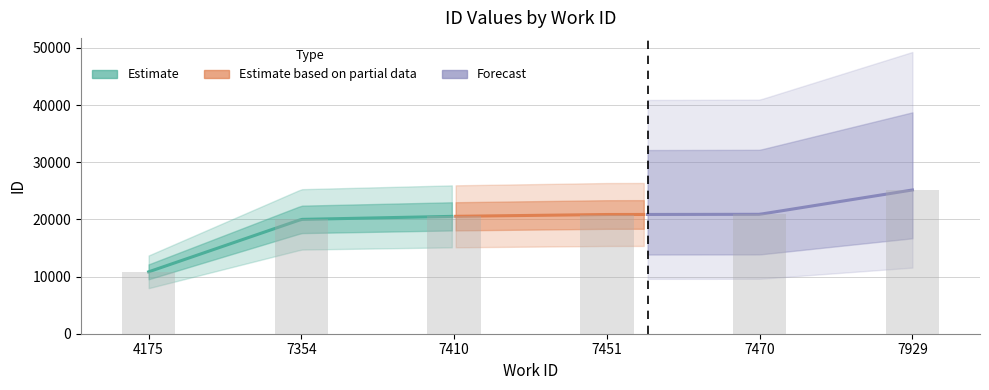

Which label corresponds to the largest value in the chart?

7929